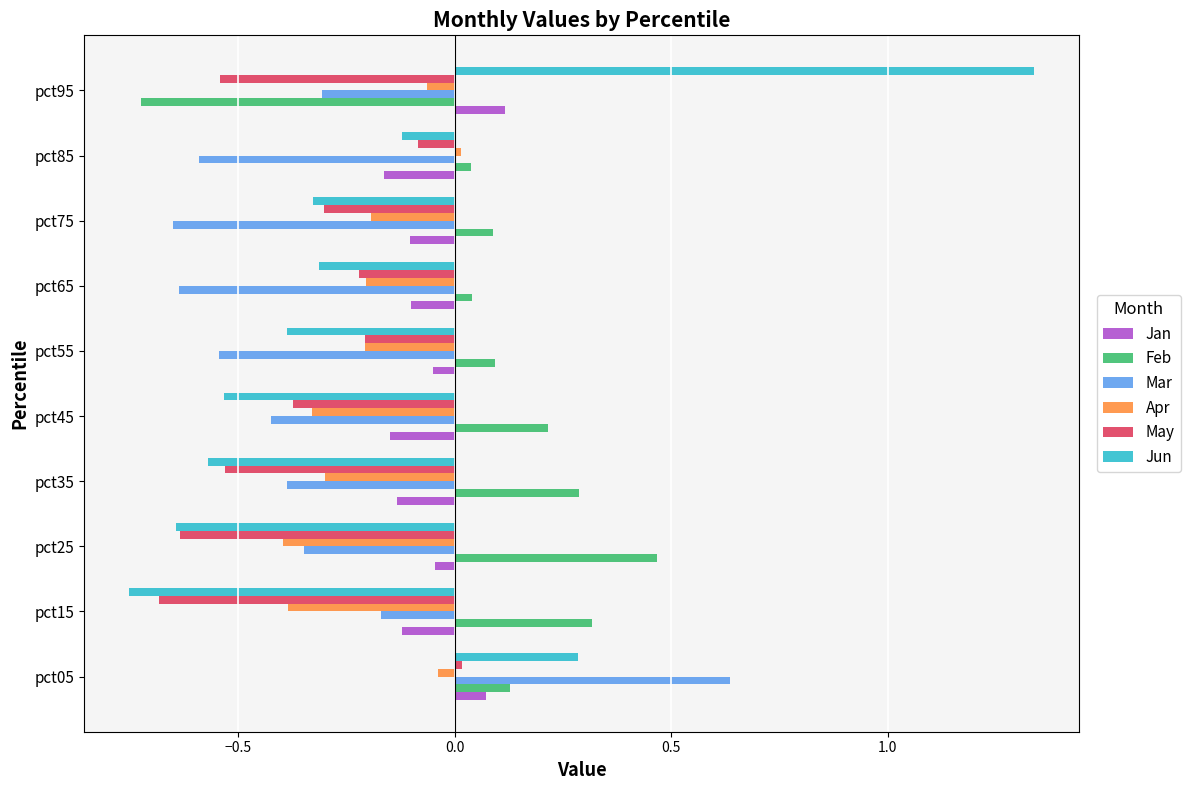

How many values in the Mar series exceed 0?

1